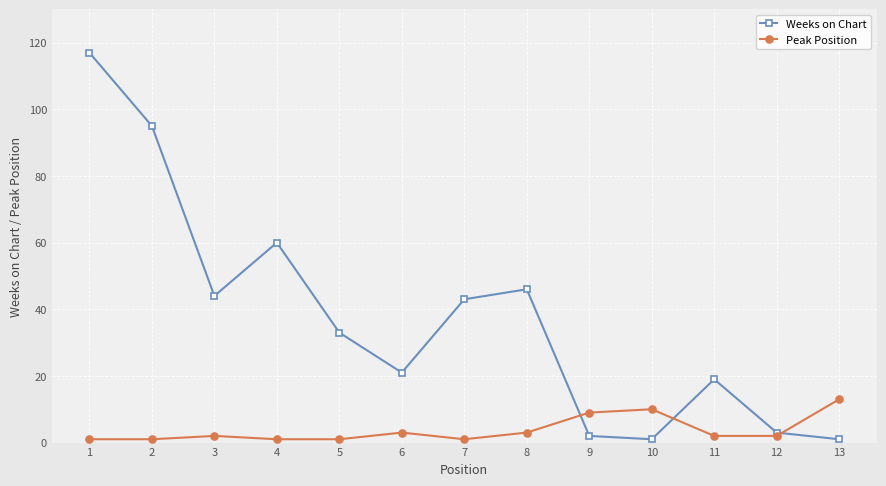

How many times do Weeks on Chart and Peak Position cross each other?

3